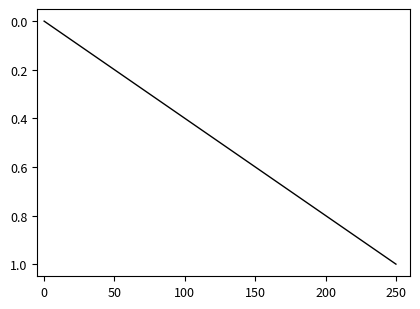

Which label corresponds to the largest value in the chart?

250